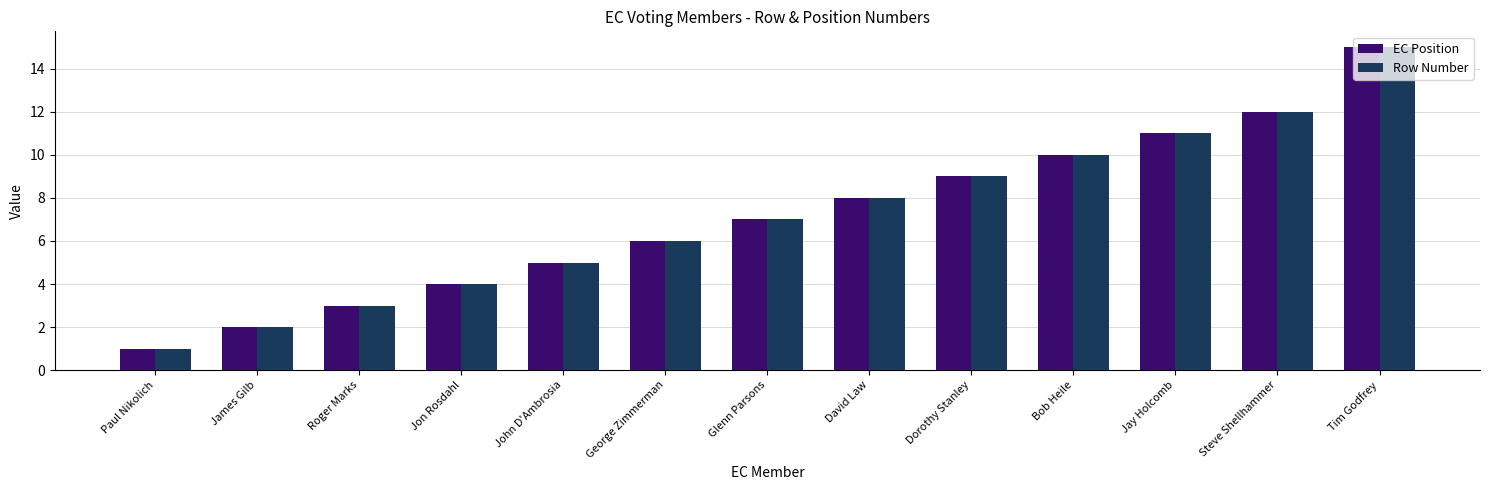

What is the sum of all Row Number values?

93